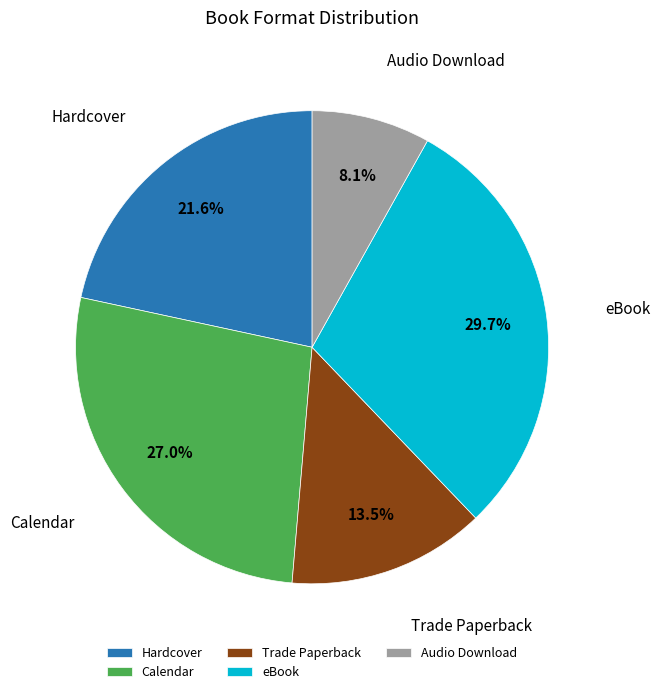

To the nearest percent, what is the combined percentage of Trade Paperback and Calendar?

41%